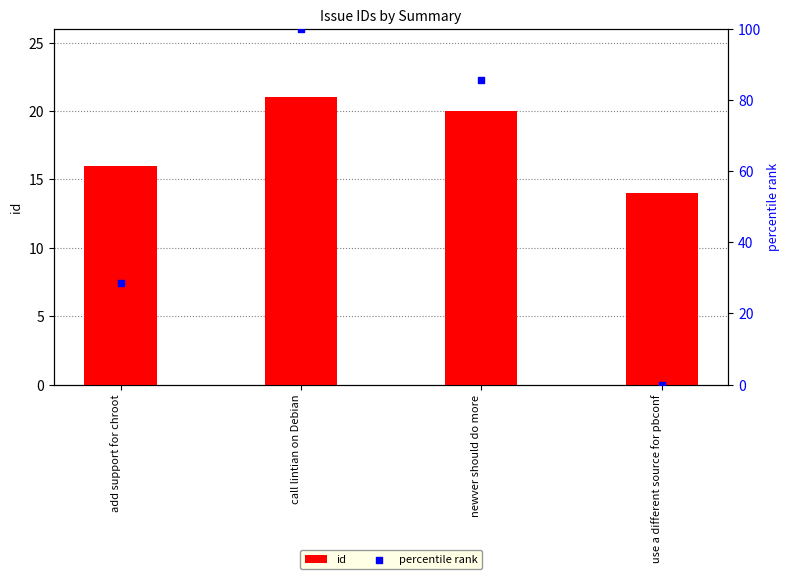

Which series has the largest total across all categories?

percentile rank